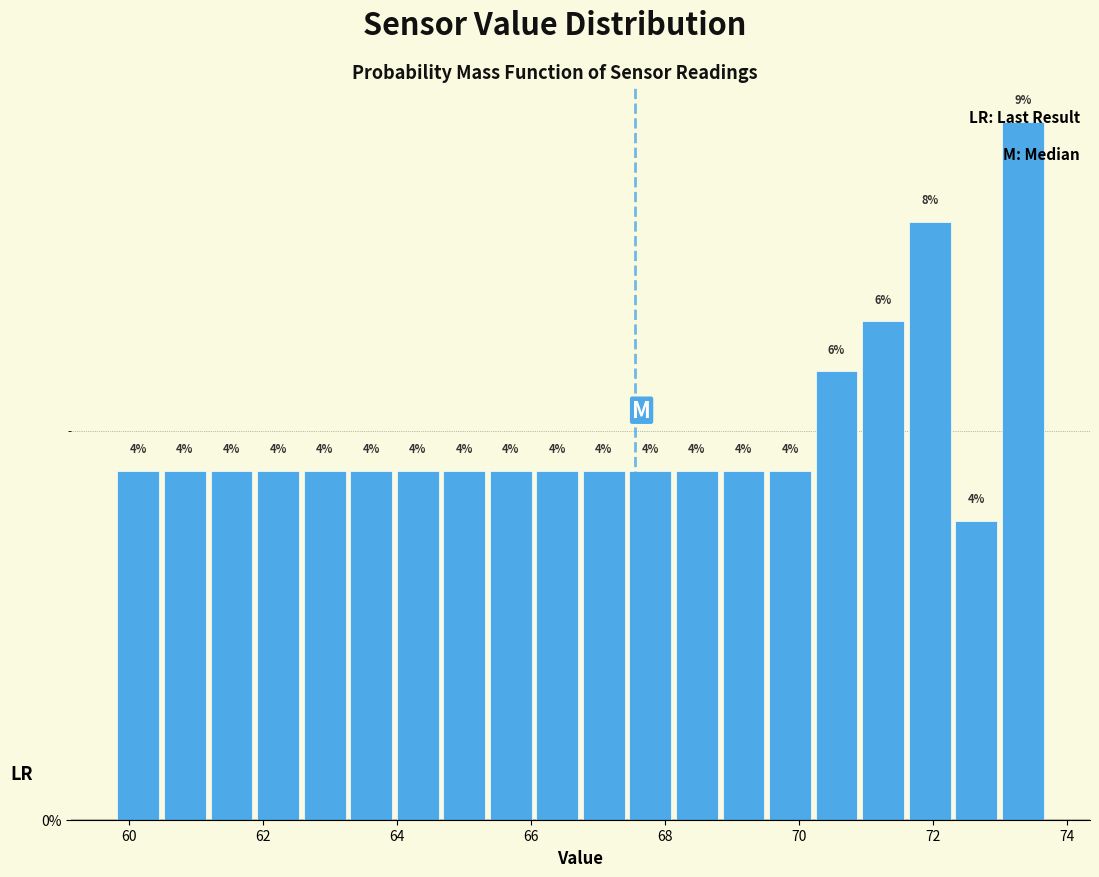

Read against the x-axis, roughly where is the centre of the tallest bar?

73.4